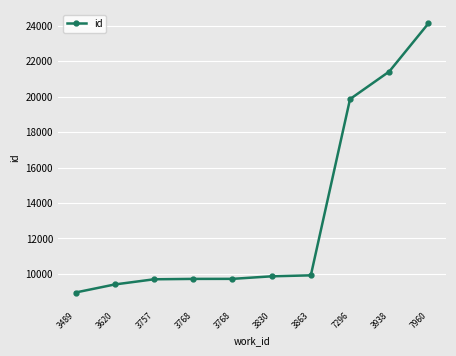

Does the chart have visible grid lines?

Yes